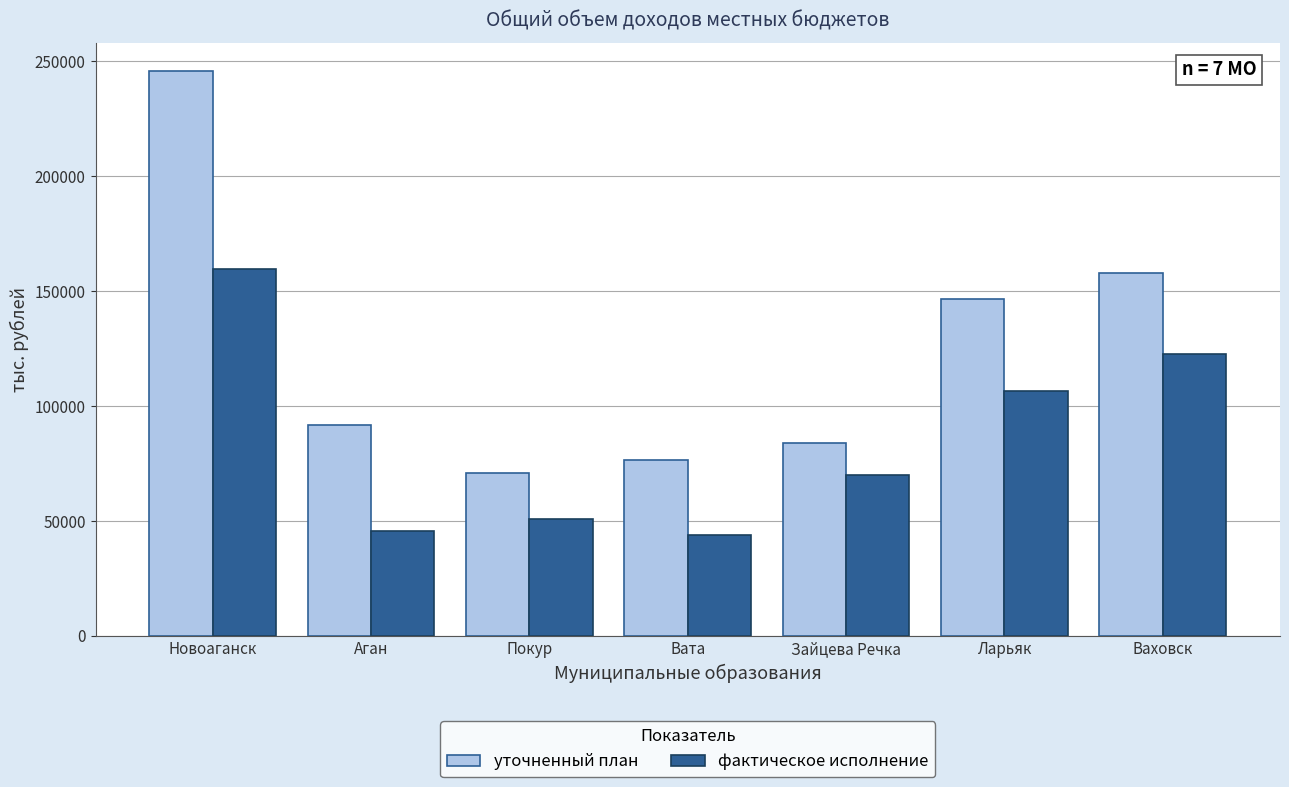

What is the spread (max minus min) of values at Зайцева Речка?

13832.1